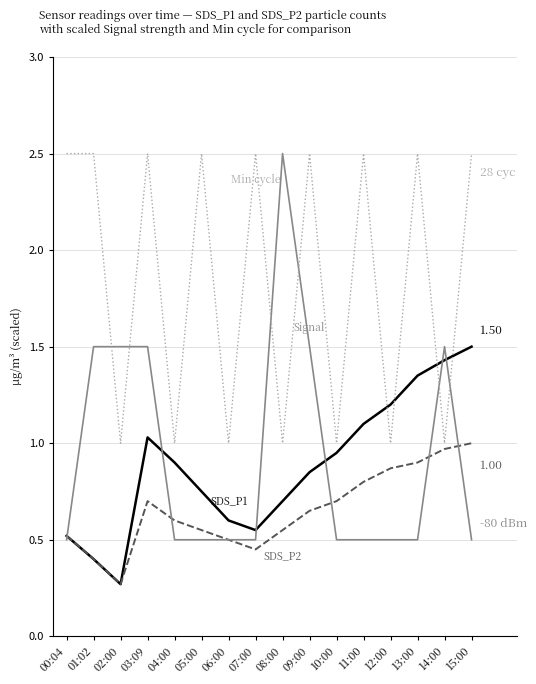

What is the spread (max minus min) of values at 05:00?

2.0